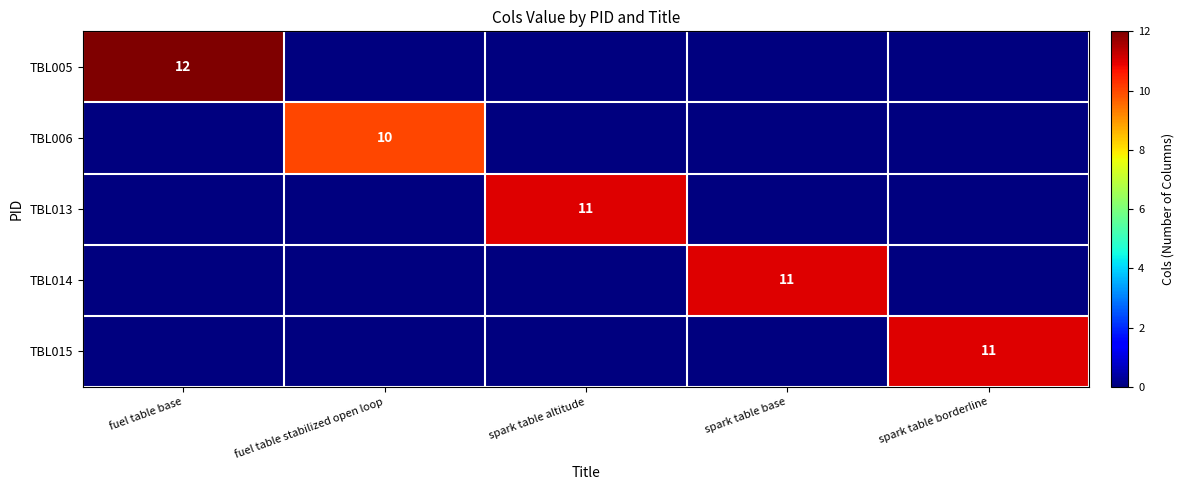

True or false: TBL013 has a value of 11 at spark table altitude.

True